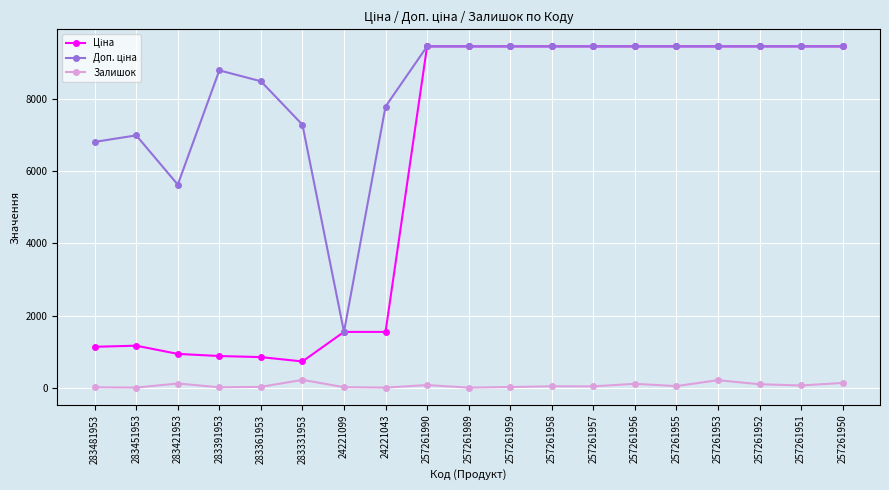

True or false: Залишок has more than 2 interior local peaks.

True